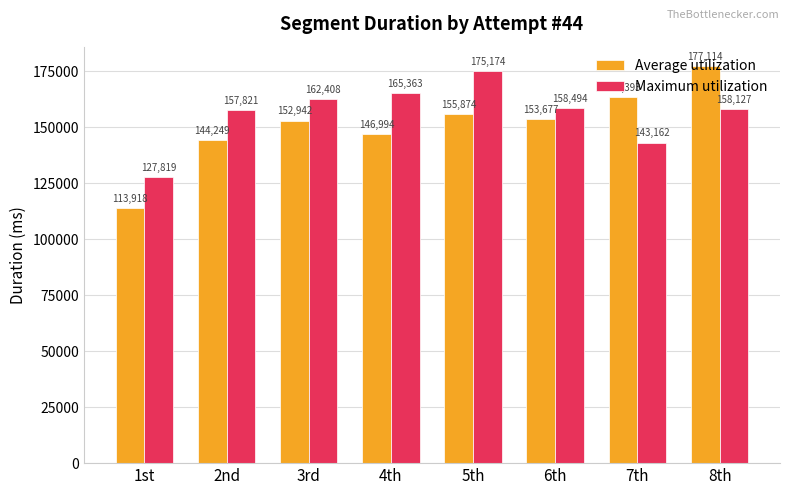

Reading left to right, extract all data points from this chart.

Average utilization: 1st=113918	2nd=144249	3rd=152942	4th=146994	5th=155874	6th=153677	7th=163393	8th=177114
Maximum utilization: 1st=127819	2nd=157821	3rd=162408	4th=165363	5th=175174	6th=158494	7th=143162	8th=158127